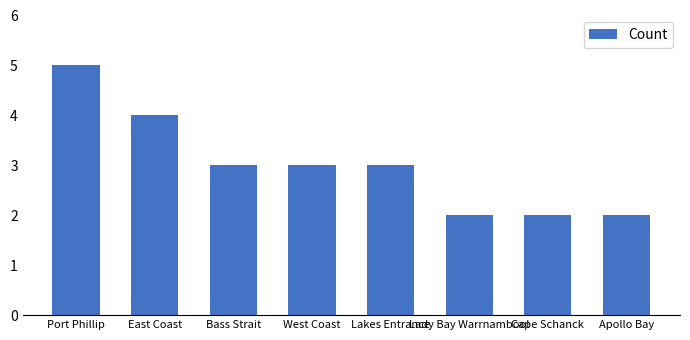

Are the bars grouped side by side (vs. stacked)?

No